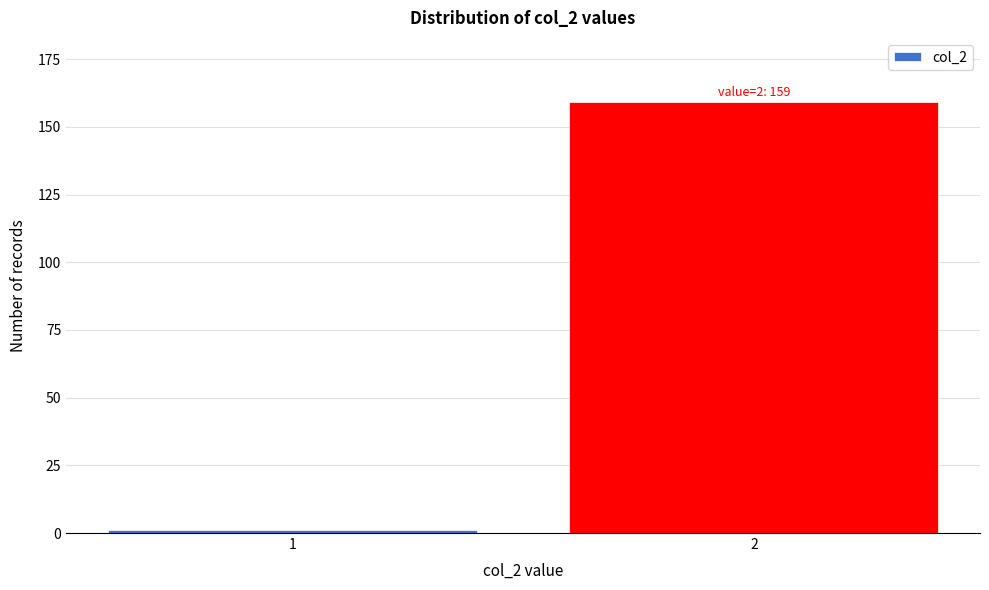

Reading left to right, what are all the values shown in this chart?

1	159